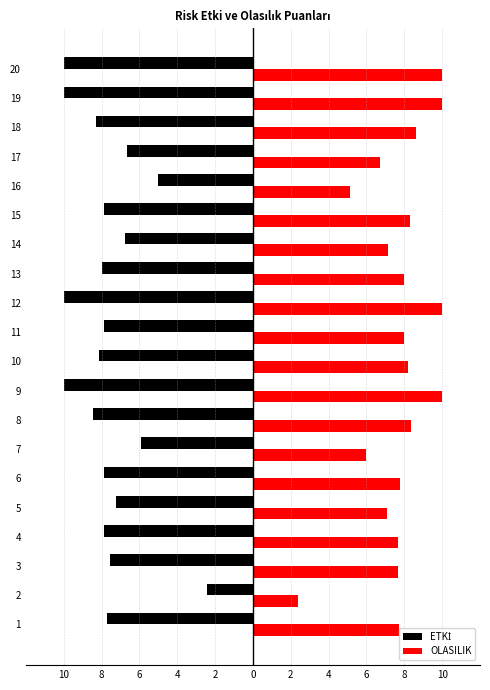

What value does the OLASILIK series have at 19?

10.0